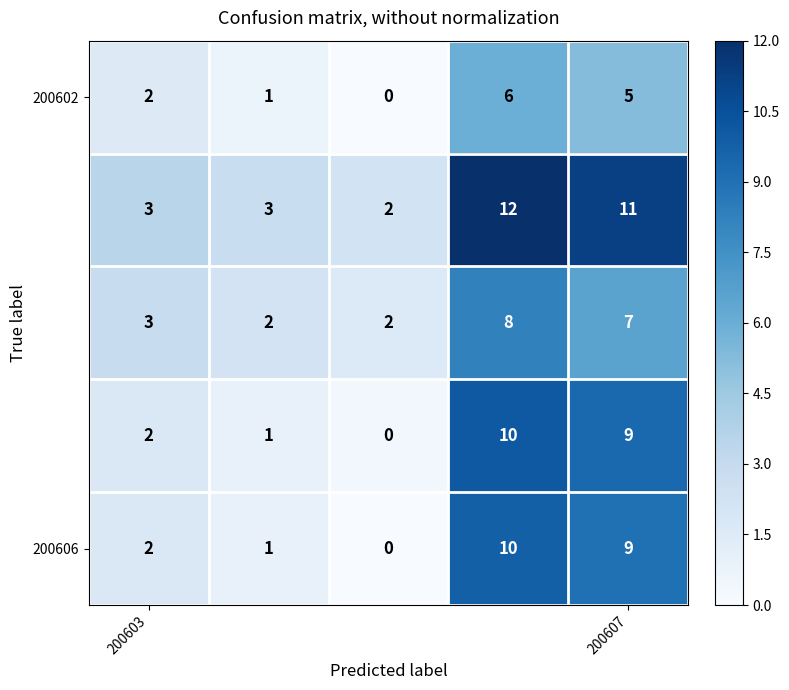

At how many categories does at least one series exceed 1?

5